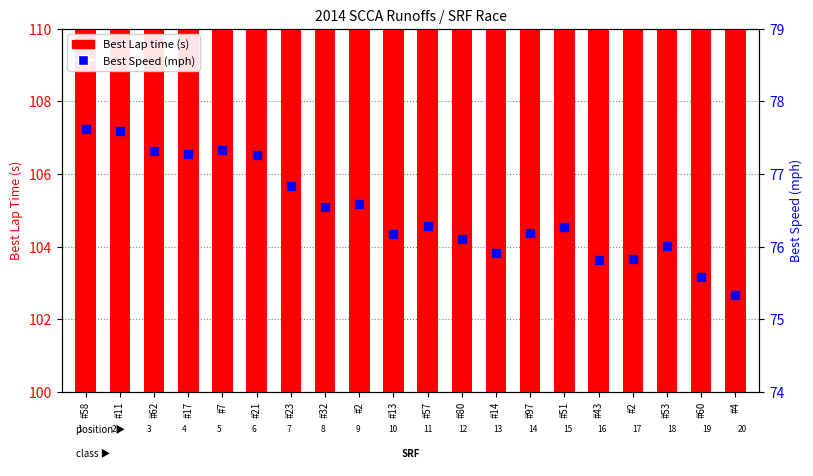

What are all the series names shown in the legend?

Best Lap time, Best Speed